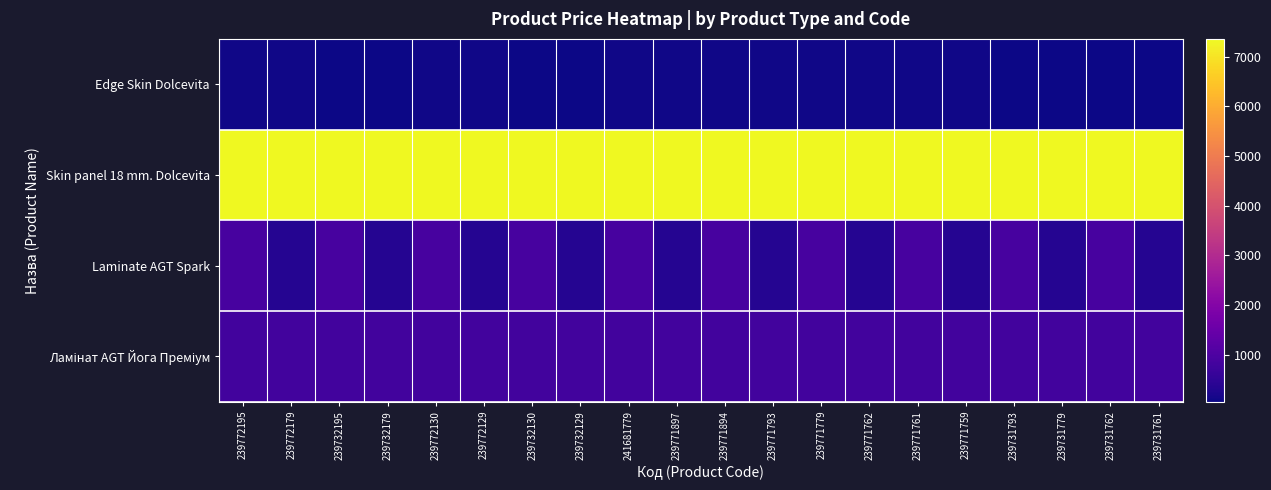

At which category is the sum across all series the highest?

239772195